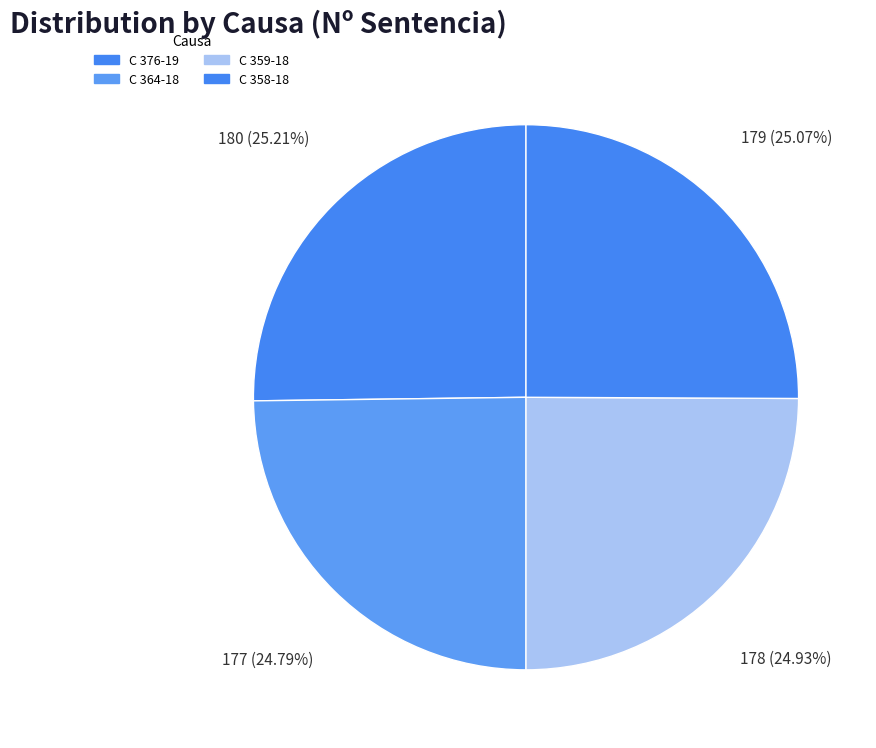

Count the number of slices in the pie.

4